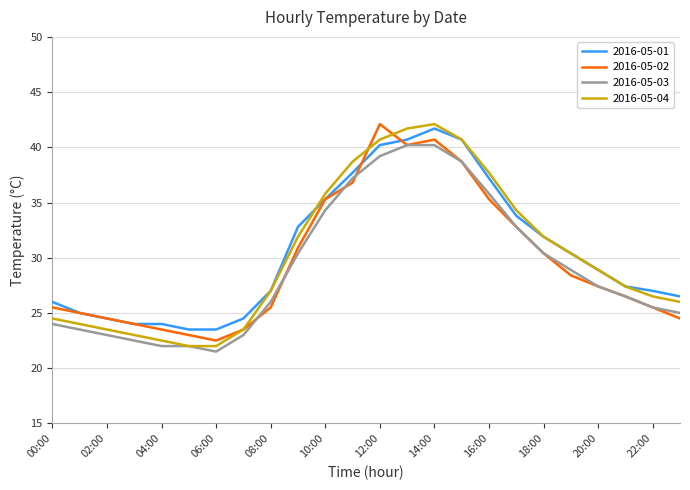

Which series has the largest total across all categories?

2016-05-01